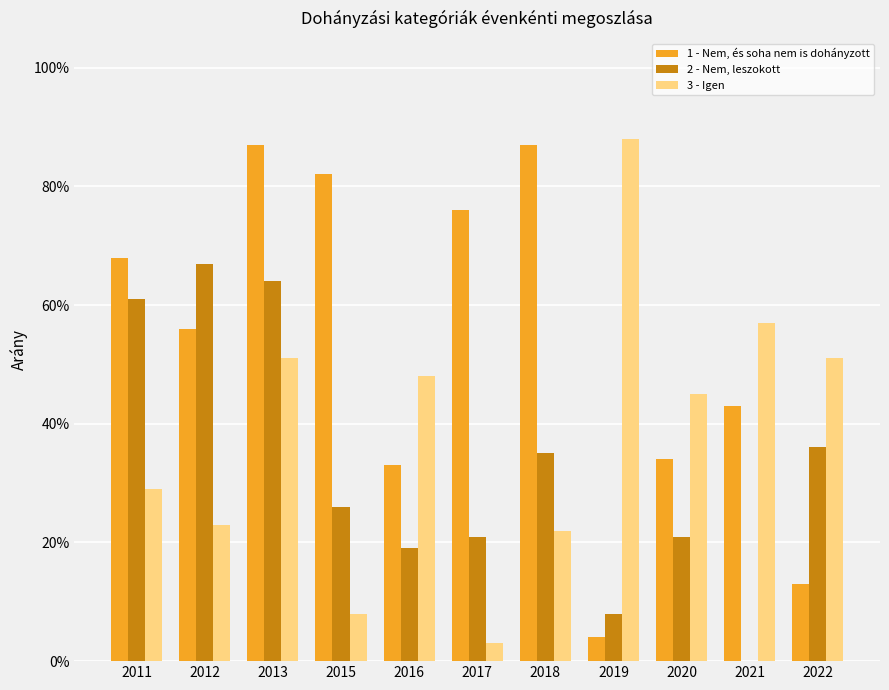

What is the total value across all series at 2019?

1.0